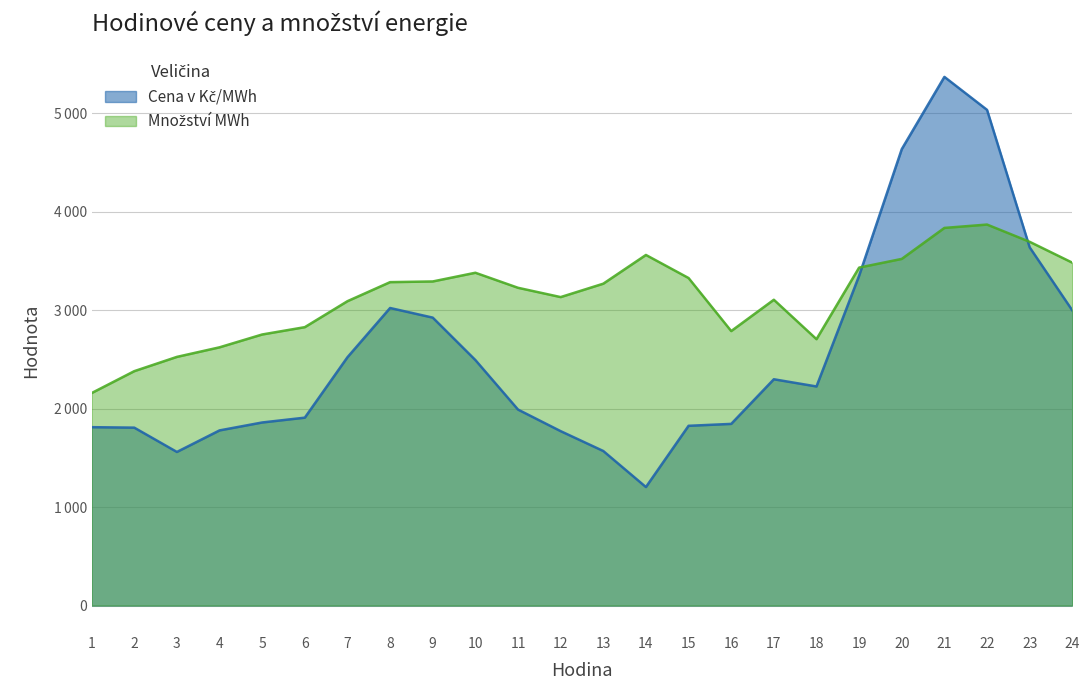

At 2, list the series in order from largest to smallest.

Množství MWh, Cena v Kč/MWh